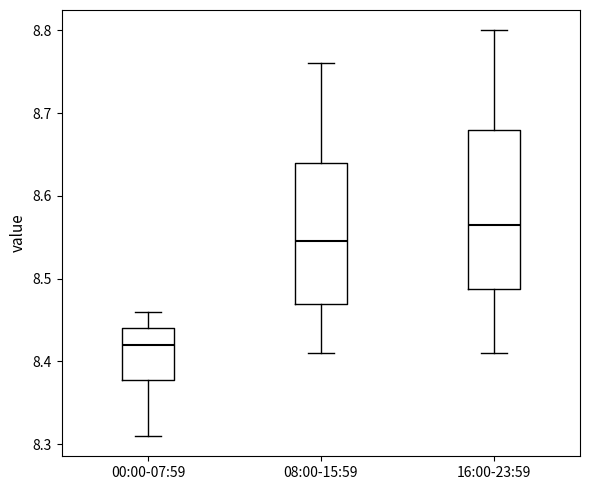

Reading left to right, transcribe this box plot: for each box, give where its median line is, the range the box spans, and where its two whiskers end, as read against the y-axis. The values are not printed on the chart, so give them approximately, as read against the axis.

00:00-07:59: median 8.42, box 8.38 to 8.44, whiskers 8.31 to 8.46
08:00-15:59: median 8.55, box 8.47 to 8.64, whiskers 8.41 to 8.76
16:00-23:59: median 8.57, box 8.49 to 8.68, whiskers 8.41 to 8.80